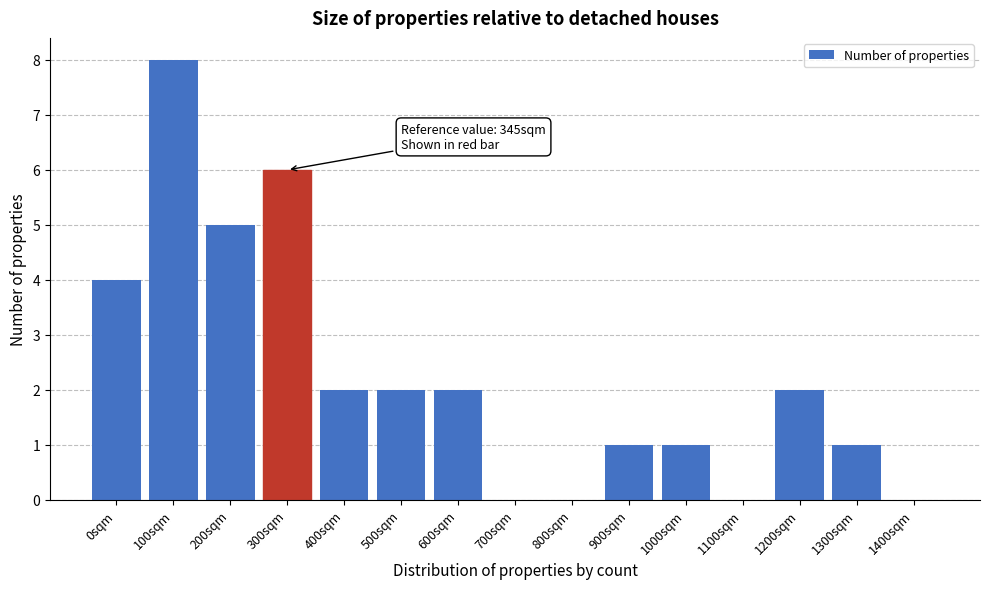

Reading right to left, list all the values displayed in this chart.

1400sqm=0	1300sqm=1	1200sqm=2	1100sqm=0	1000sqm=1	900sqm=1	800sqm=0	700sqm=0	600sqm=2	500sqm=2	400sqm=2	300sqm=6	200sqm=5	100sqm=8	0sqm=4